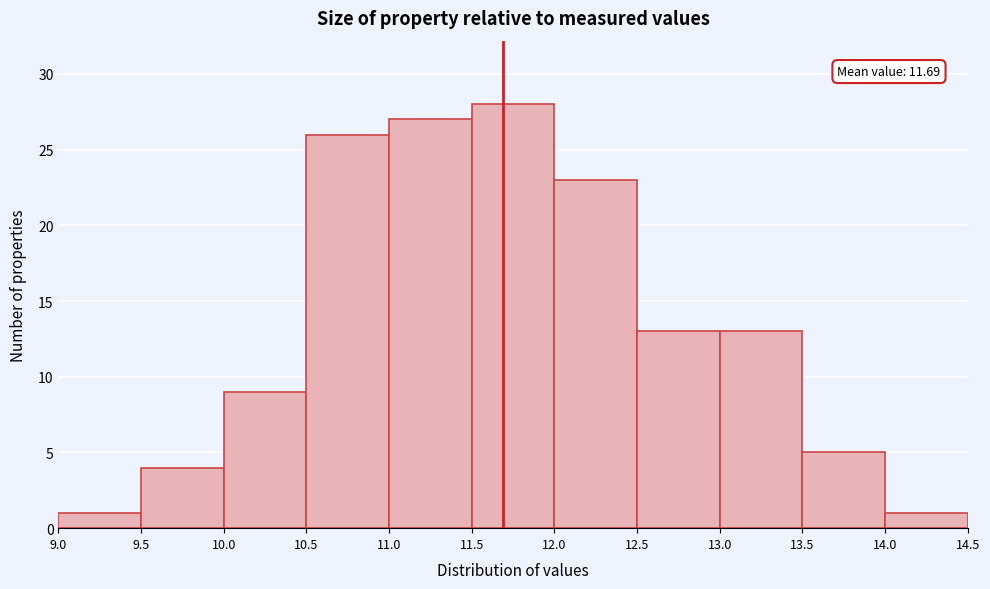

Which range on the x-axis has the tallest bar?

11.5 to 12.0